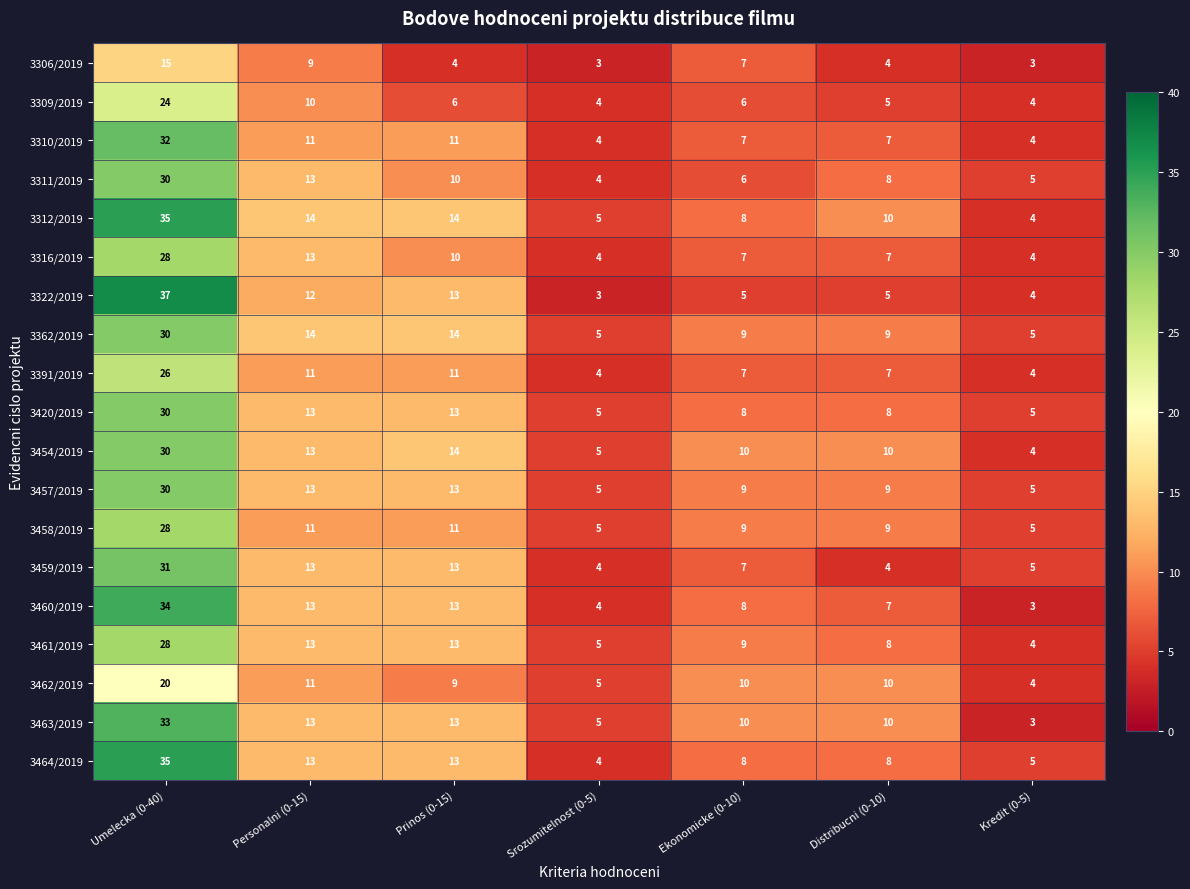

How many distinct data groups are displayed?

19